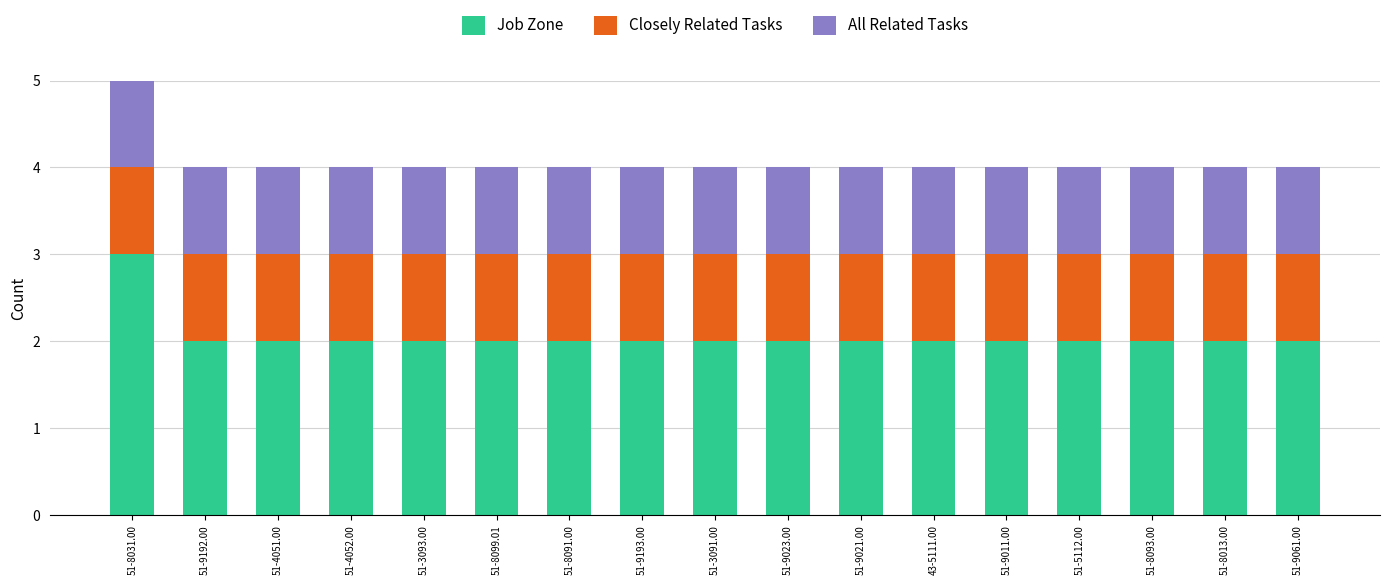

What is the highest value of the Job Zone series?

3